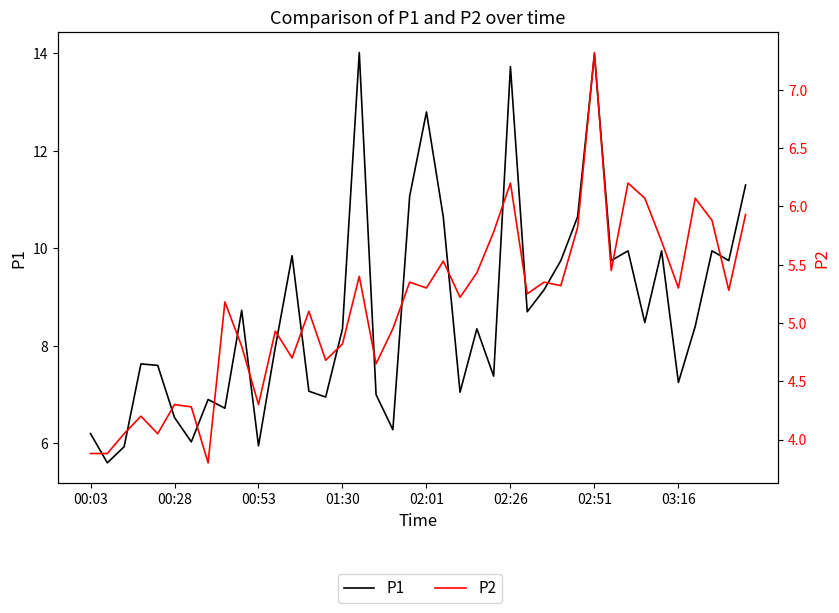

What value does the P1 series have at 03:16?

7.2